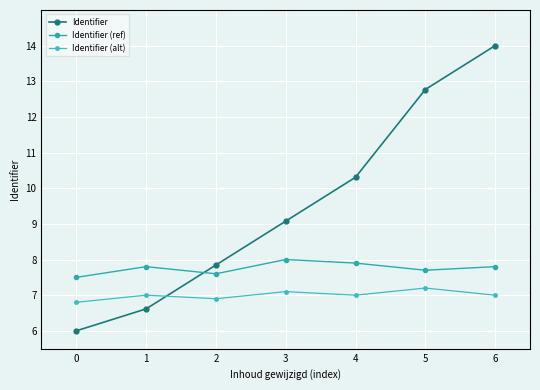

Rank the series by their average value, from lowest to highest.

Identifier (alt), Identifier (ref), Identifier